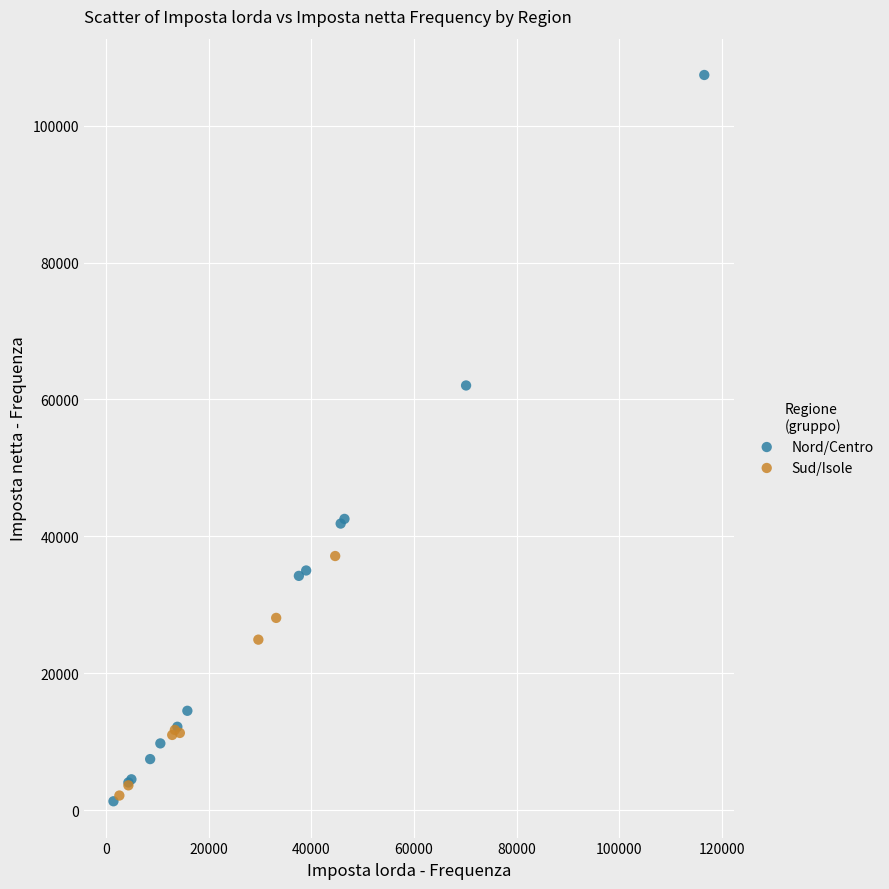

Which series has the widest spread of Y values?

Nord/Centro